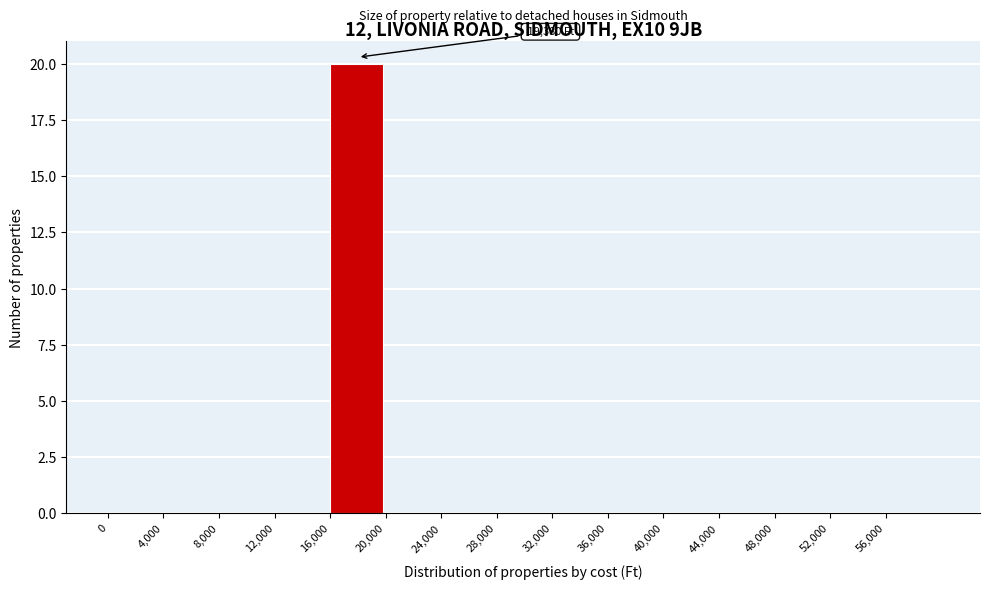

Over which range of the x-axis is the bar tallest?

16000 to 20000